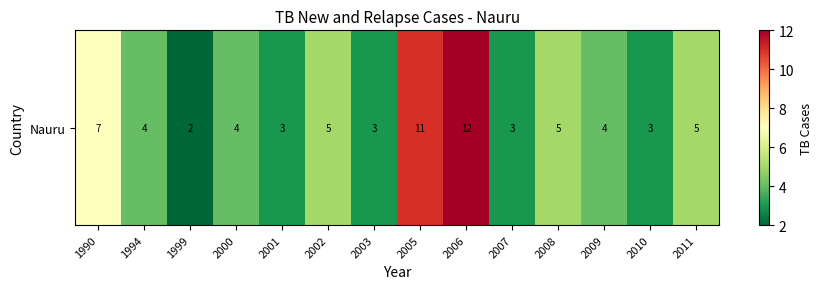

What is the greatest value displayed?

12